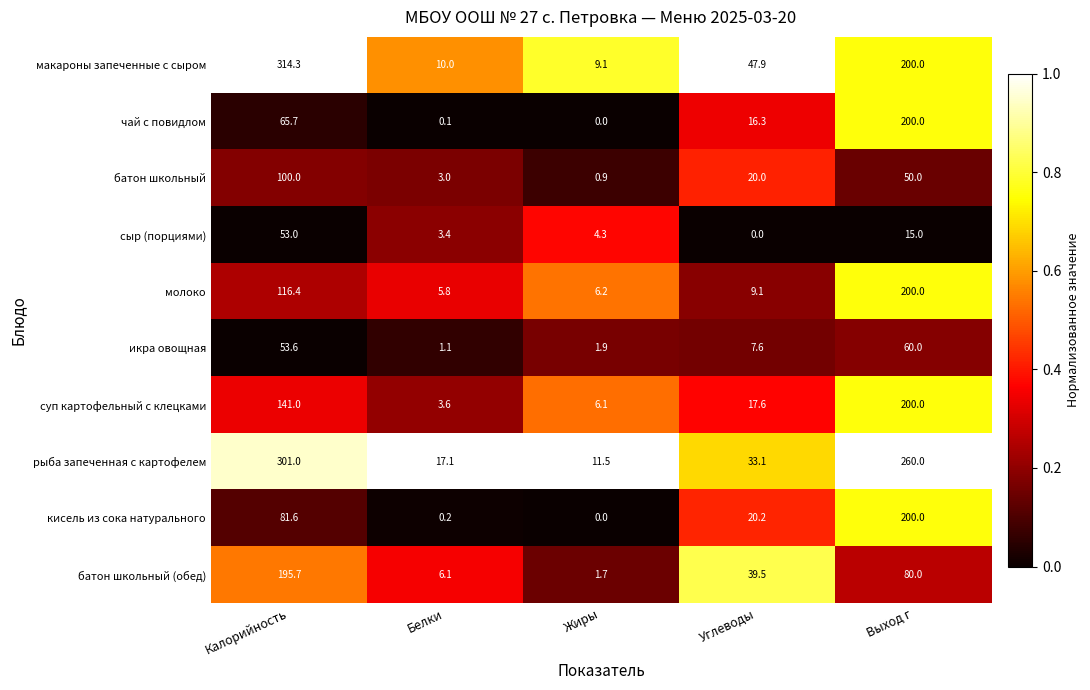

What is the greatest value displayed?

314.3